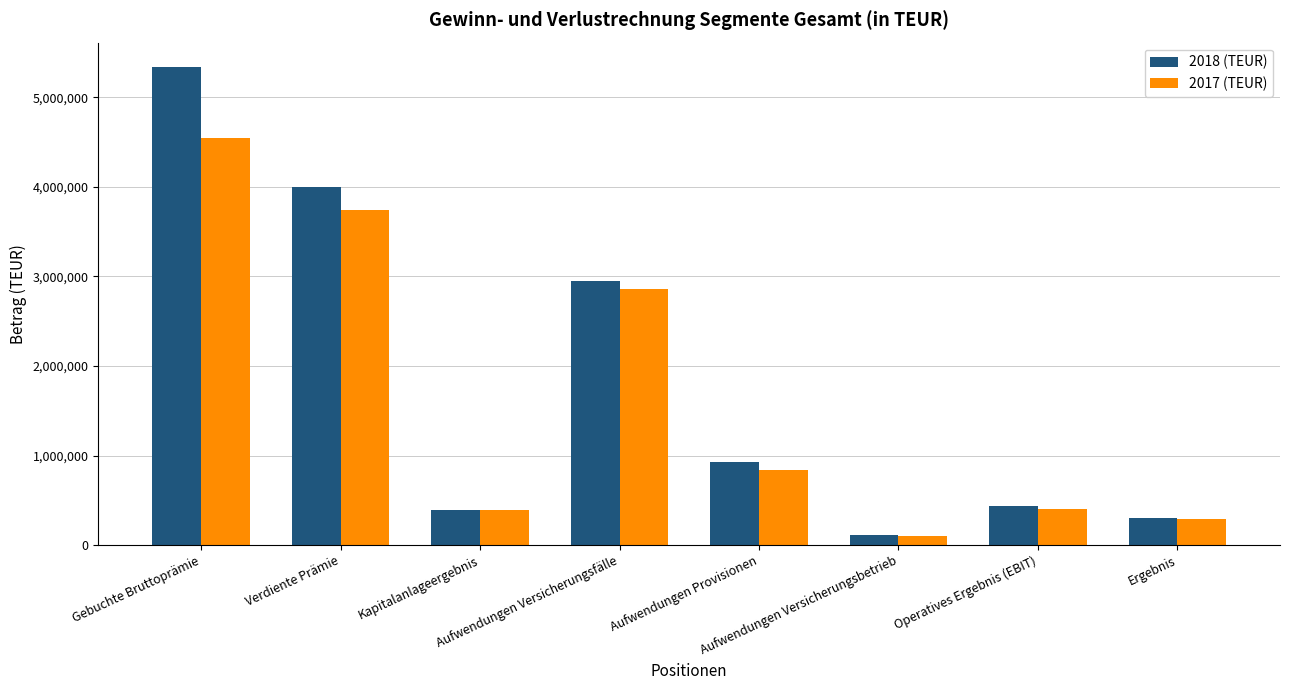

Is the value of 2017 (TEUR) at Ergebnis greater than the value of 2018 (TEUR) at Gebuchte Bruttoprämie?

No